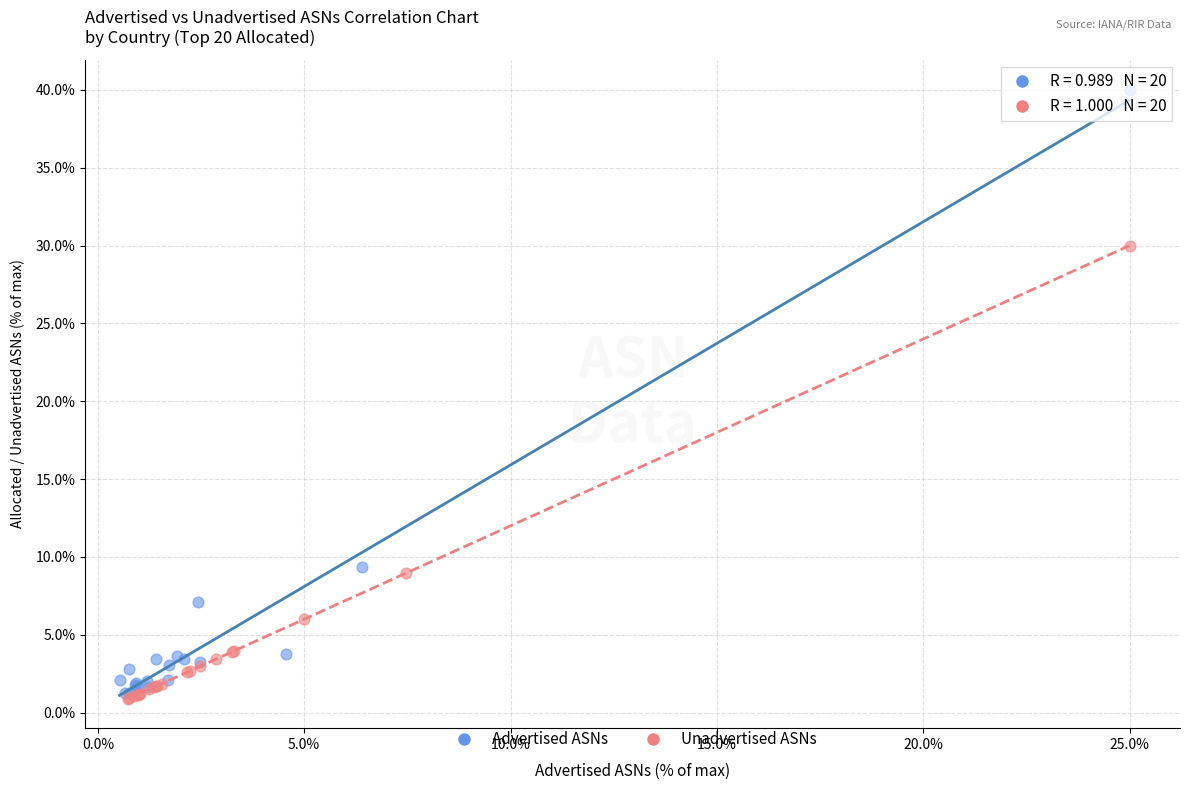

Which series reaches the maximum Y coordinate?

Advertised ASNs